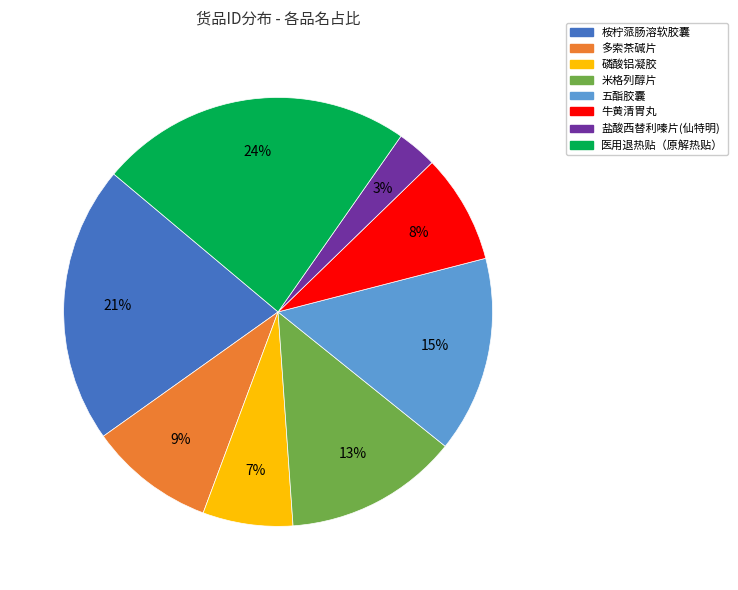

Is the sum of 牛黄清胃丸 and 多索茶碱片 greater than half?

No